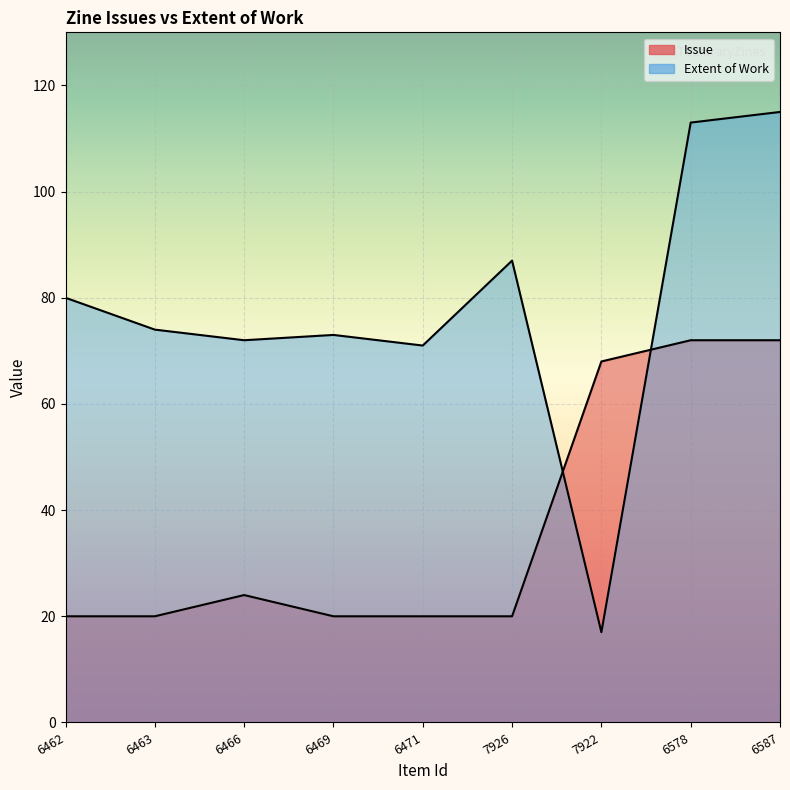

What are all the series names shown in the legend?

Issue, Extent of Work